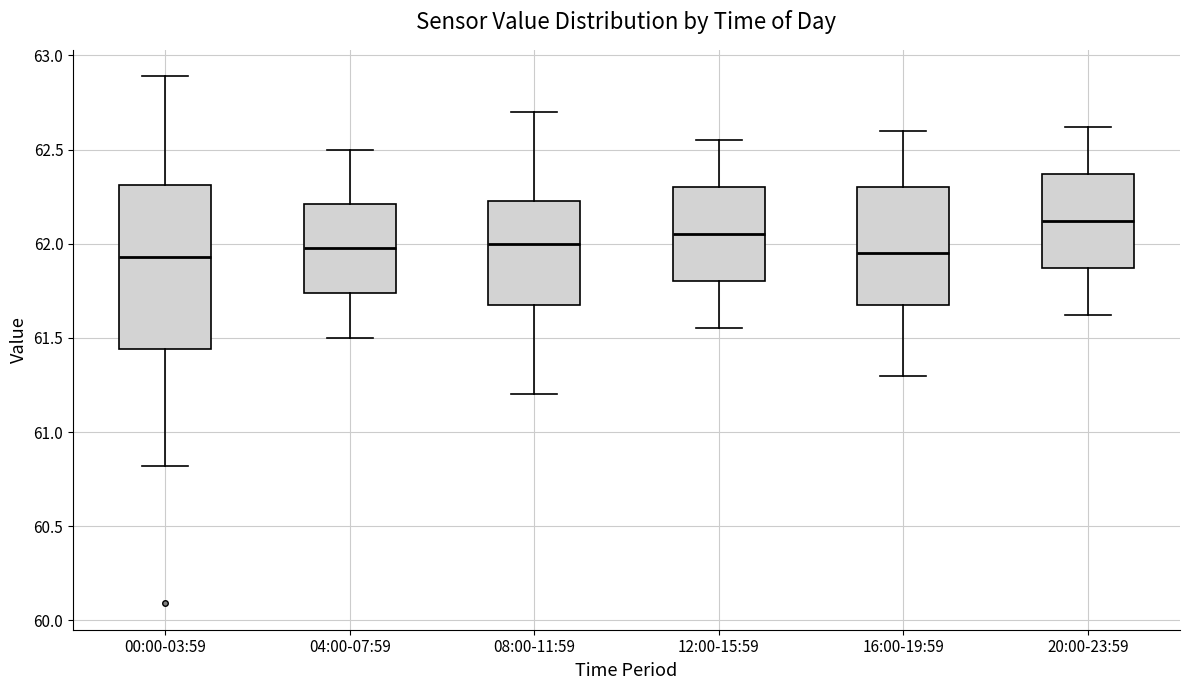

Reading left to right, transcribe this box plot: for each box, give where its median line is, the range the box spans, and where its two whiskers end, as read against the y-axis. The values are not printed on the chart, so give them approximately, as read against the axis.

00:00-03:59: median 61.95, box 61.45 to 62.30, whiskers 60.80 to 62.90
04:00-07:59: median 62.00, box 61.75 to 62.20, whiskers 61.50 to 62.50
08:00-11:59: median 62.00, box 61.70 to 62.25, whiskers 61.20 to 62.70
12:00-15:59: median 62.05, box 61.80 to 62.30, whiskers 61.55 to 62.55
16:00-19:59: median 61.95, box 61.70 to 62.30, whiskers 61.30 to 62.60
20:00-23:59: median 62.10, box 61.85 to 62.35, whiskers 61.60 to 62.60